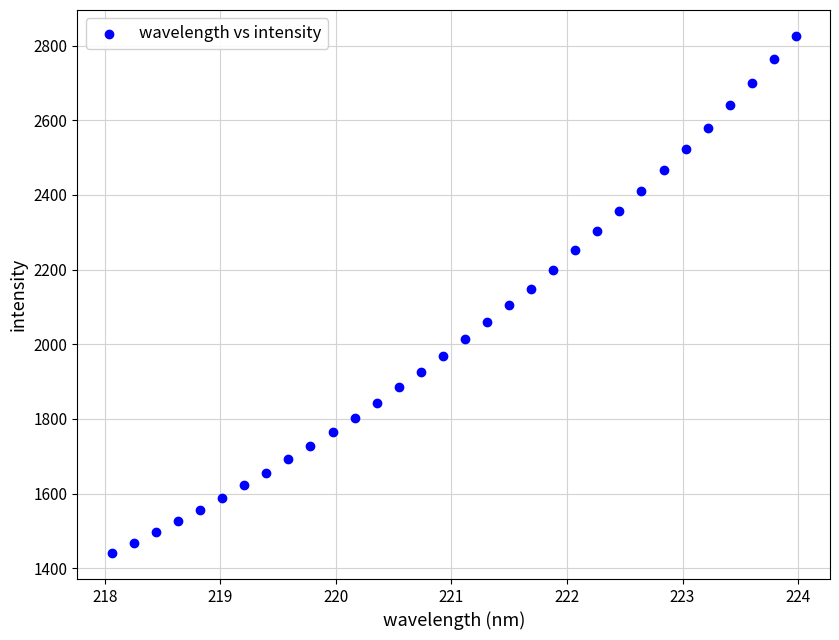

What is the range of Y values (max minus min)?

1386.1